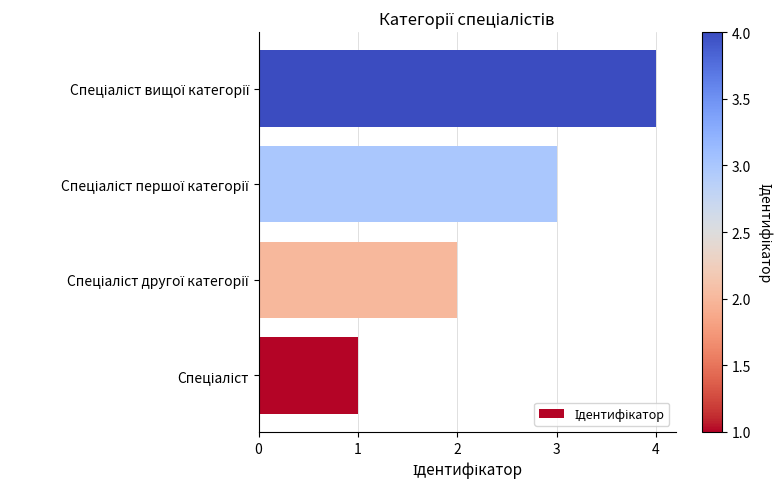

What is the greatest value displayed?

4